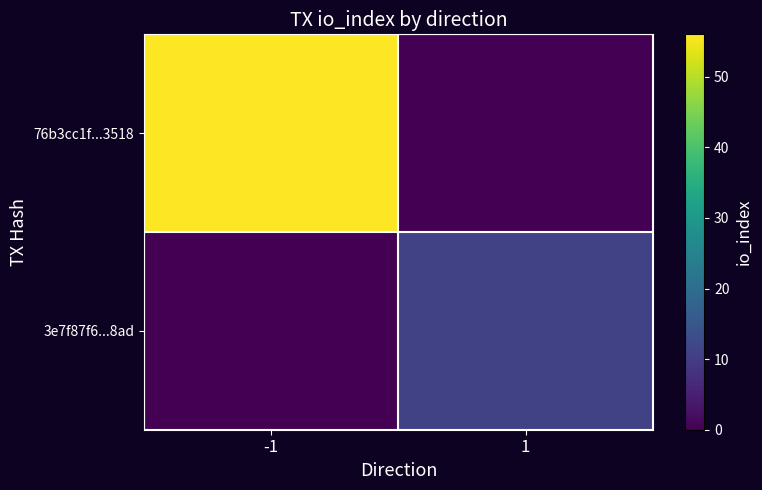

Which has a higher value, -1 or 1?

-1